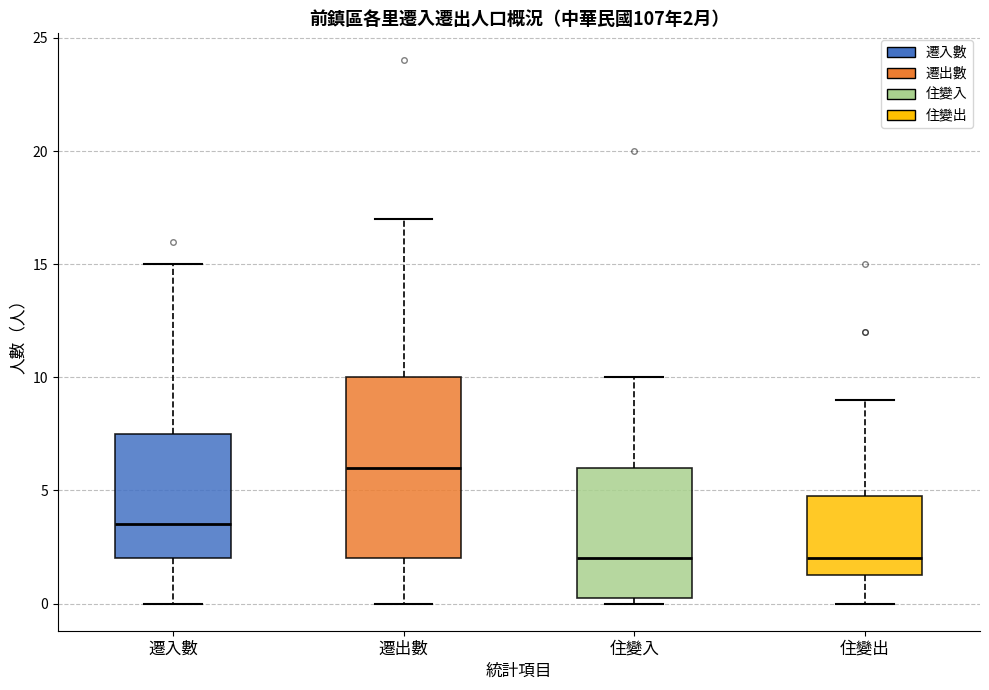

Comparing the boxes themselves (not the whiskers), which one is the tallest?

遷出數